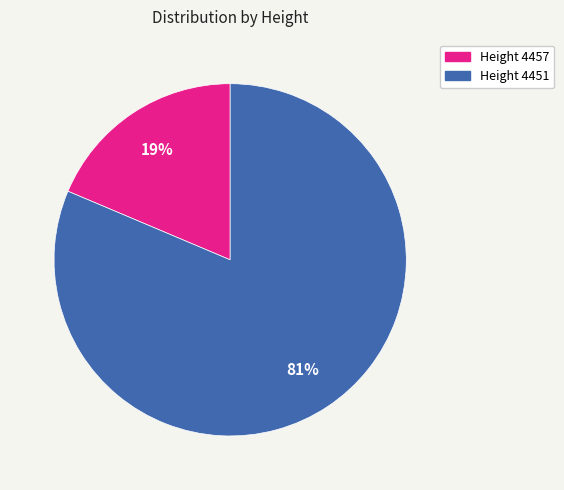

To the nearest percent, what is the average slice percentage?

50%